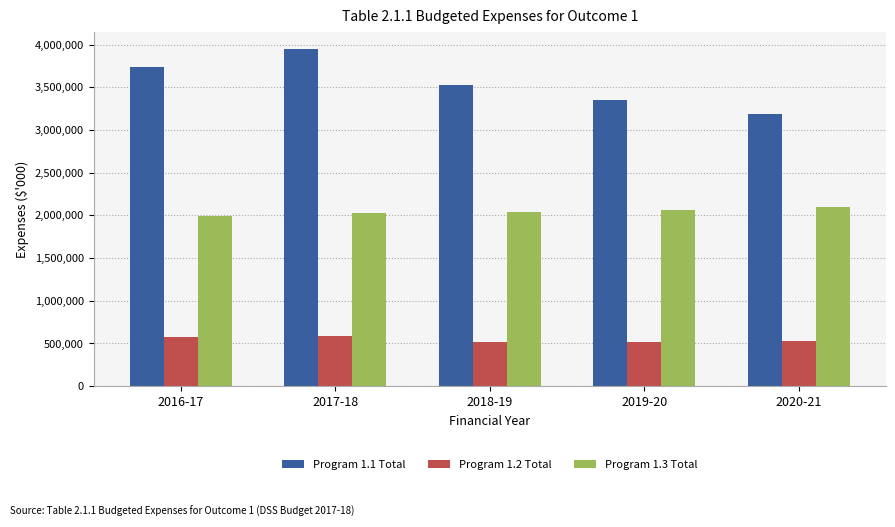

List the series in order of their peak value, lowest first.

Program 1.2 Total, Program 1.3 Total, Program 1.1 Total